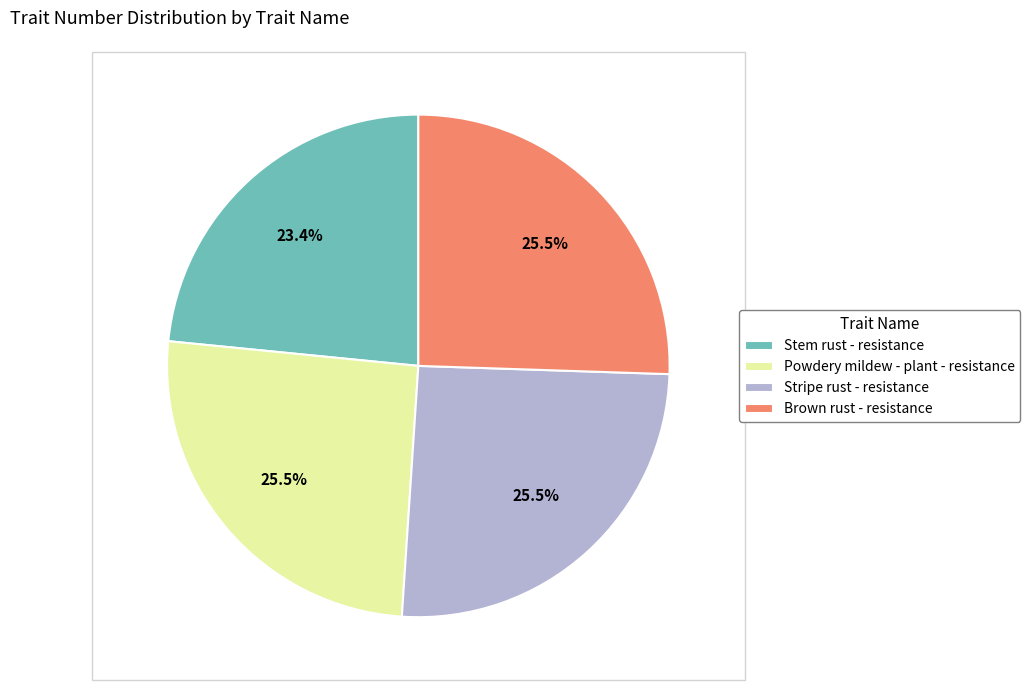

What is the ratio of the value at Powdery mildew - plant - resistance to the value at Brown rust - resistance?

1.0